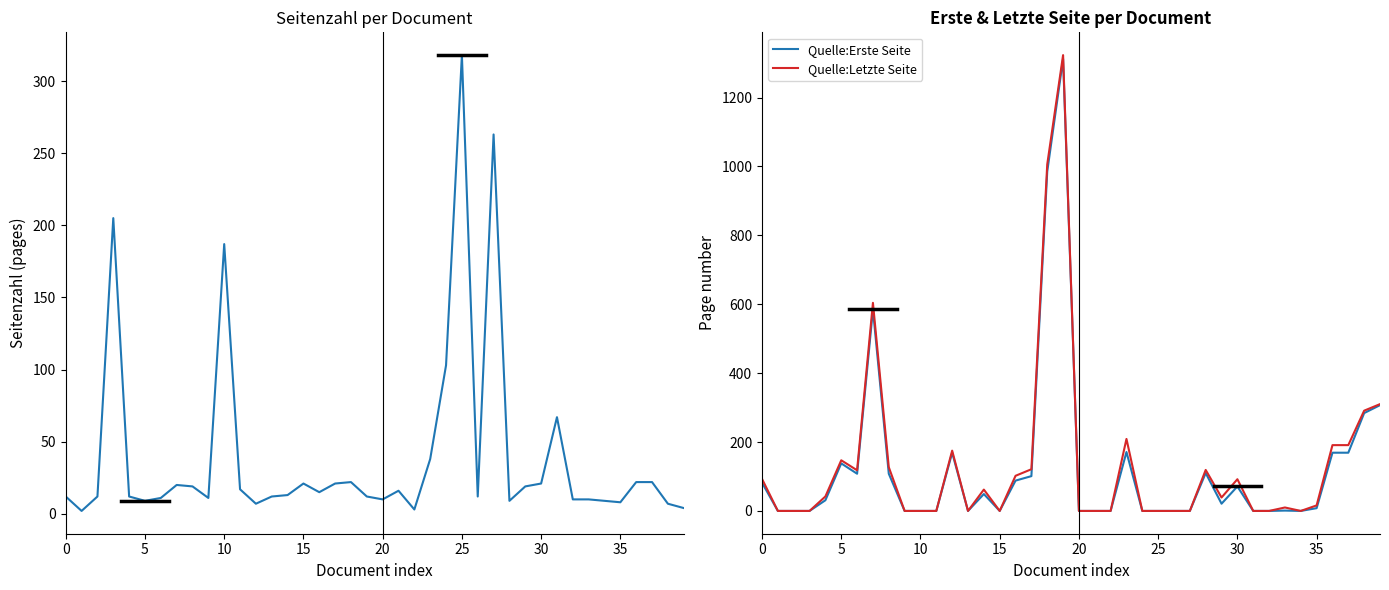

What is the total value across all series at 21?

16